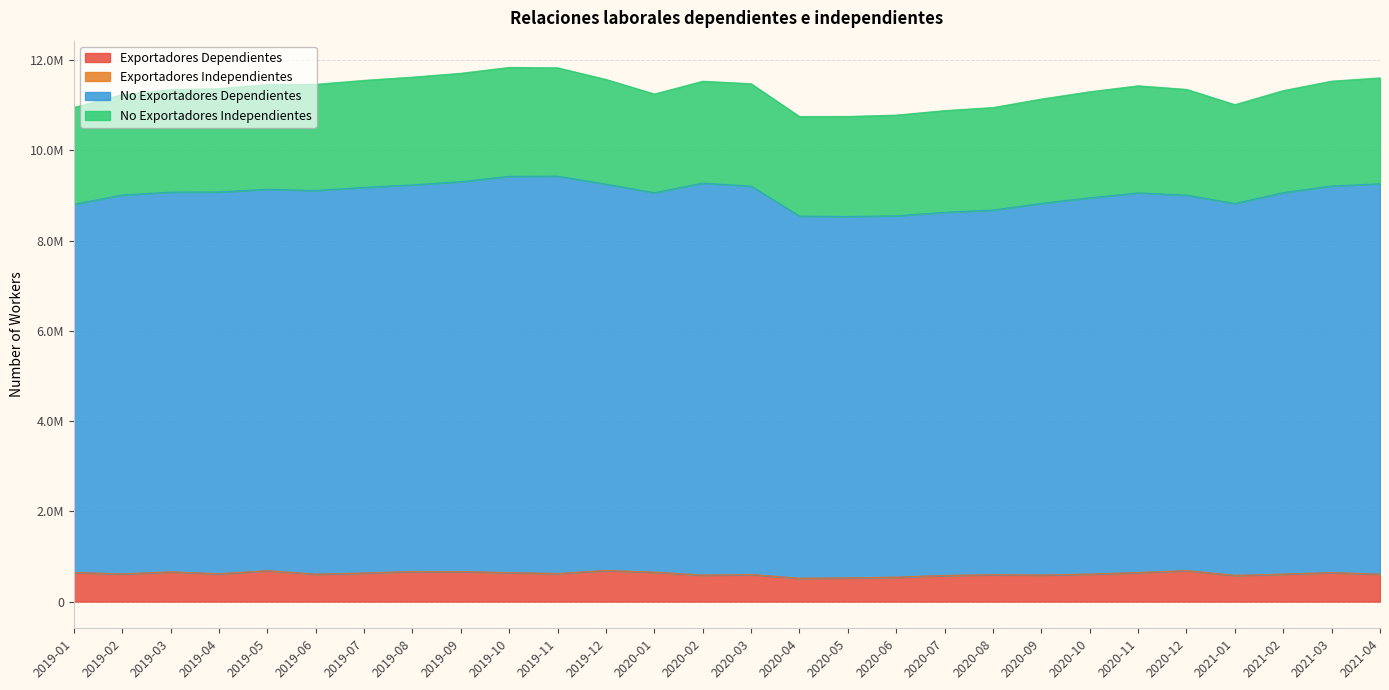

Is it true that Exportadores Dependientes equals 908055 at 2020-06?

False